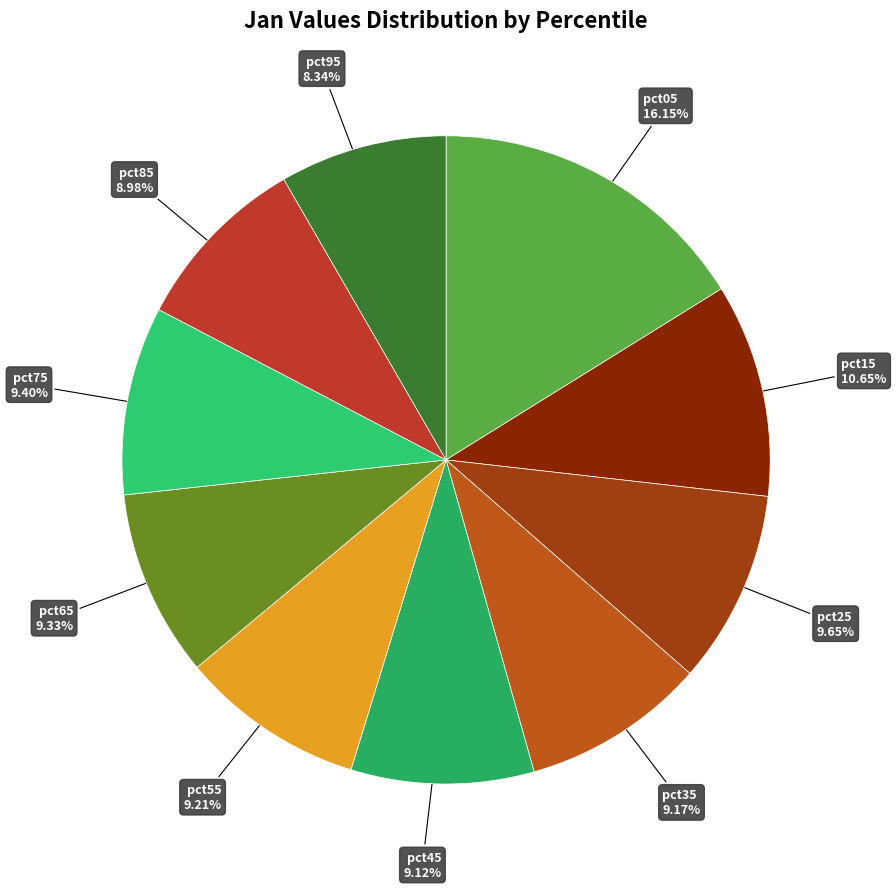

To the nearest percent, what is the difference between the largest and smallest slice percentages?

8%